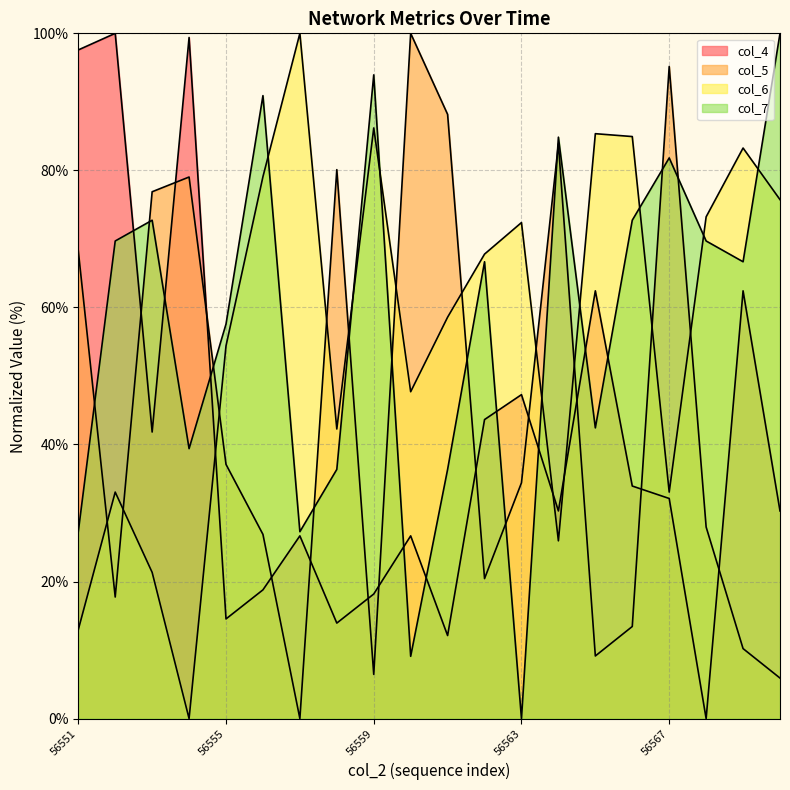

Which category has the highest value across all series?

56552